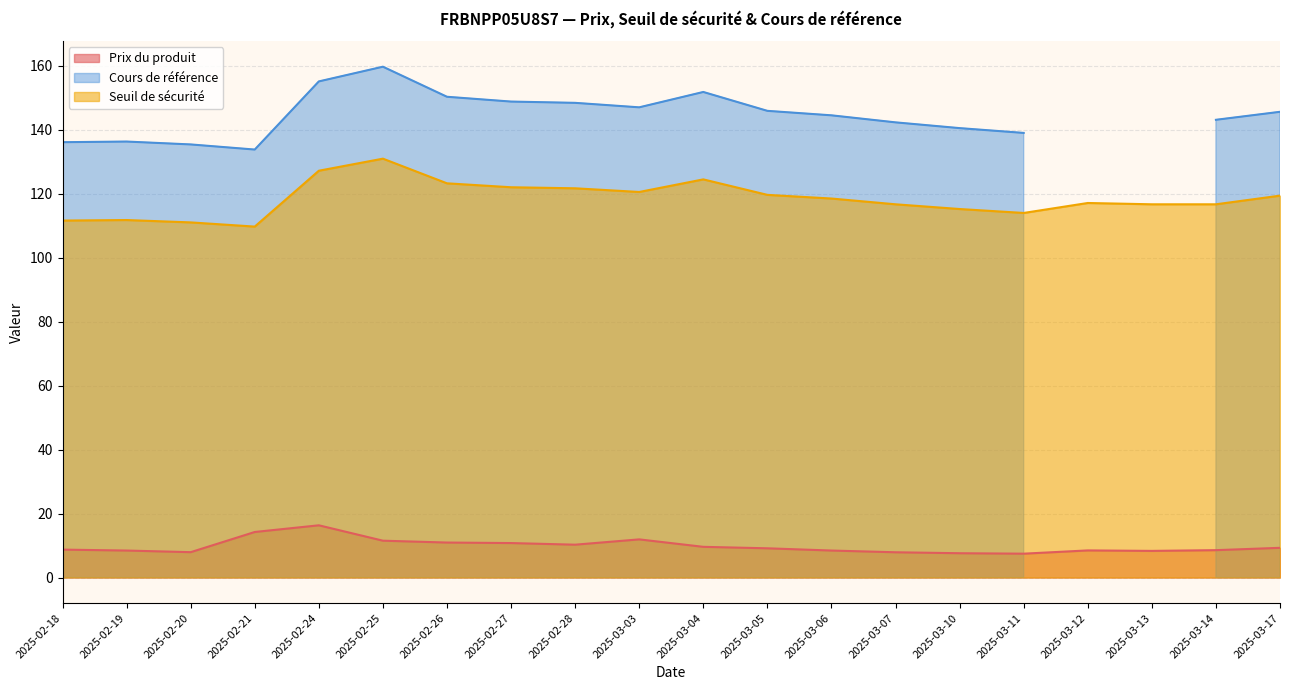

Which series has the widest spread of values?

Cours de référence